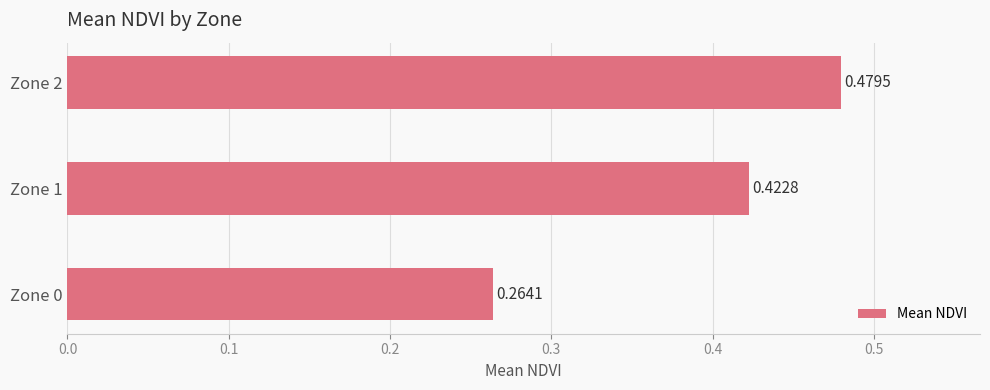

What is the change in value from Zone 1 to Zone 2?

+0.1